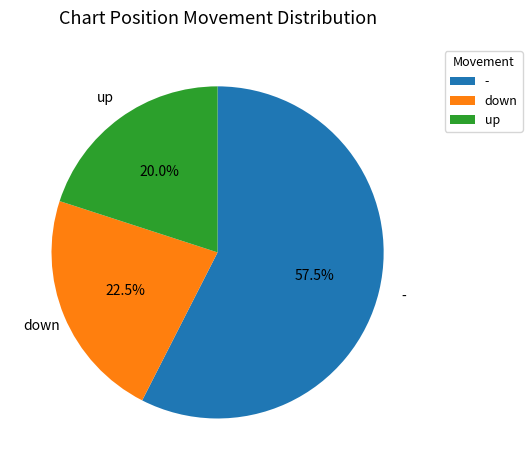

Which has a higher value, up or down?

down